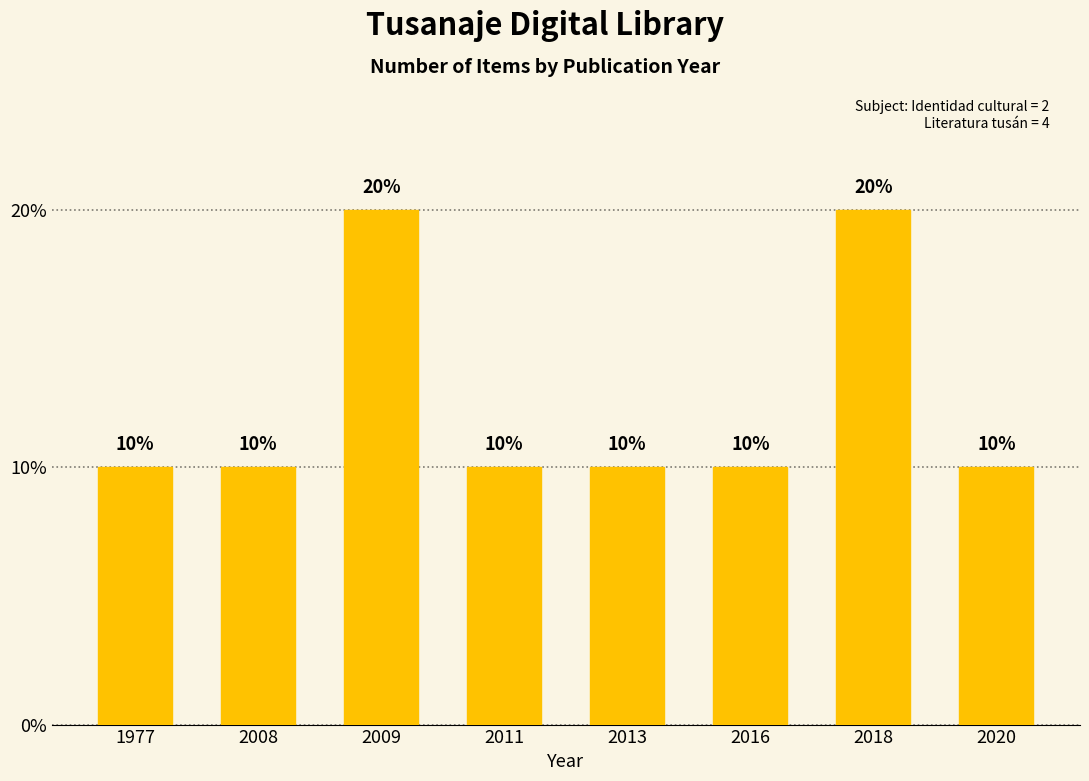

Reading left to right, extract all data points from this chart.

10	10	20	10	10	10	20	10